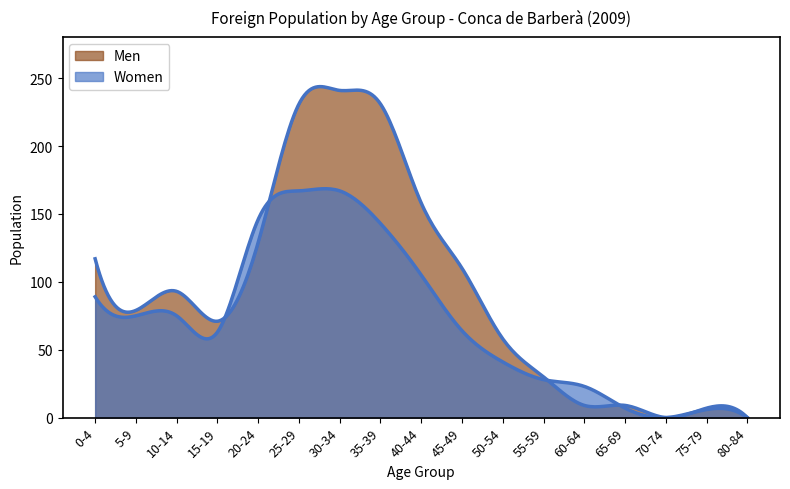

Which series has the largest range (max minus min)?

Men